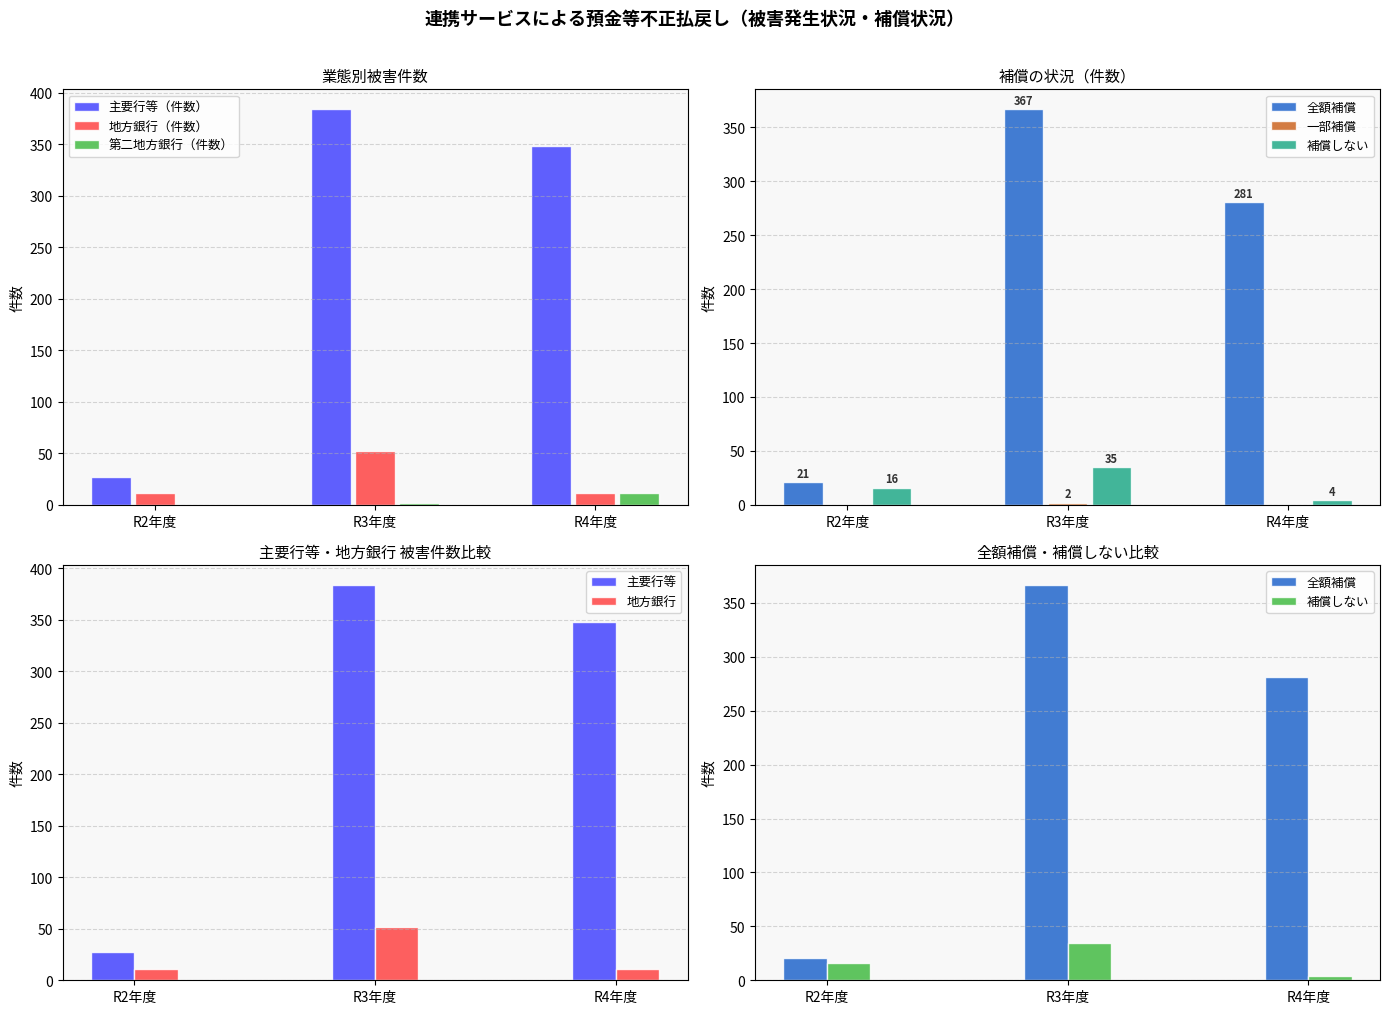

How many distinct data groups are displayed?

6